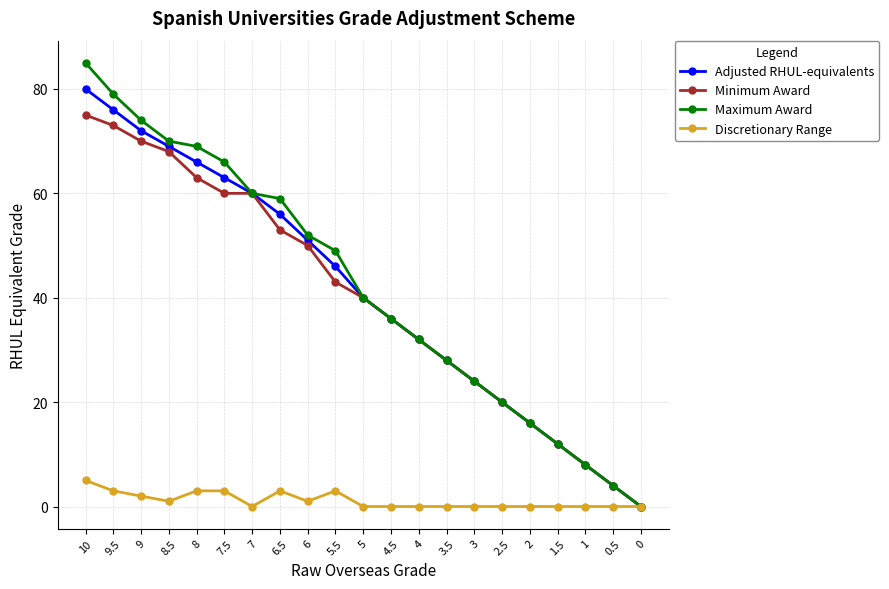

What is the spread (max minus min) of values at 6?

51